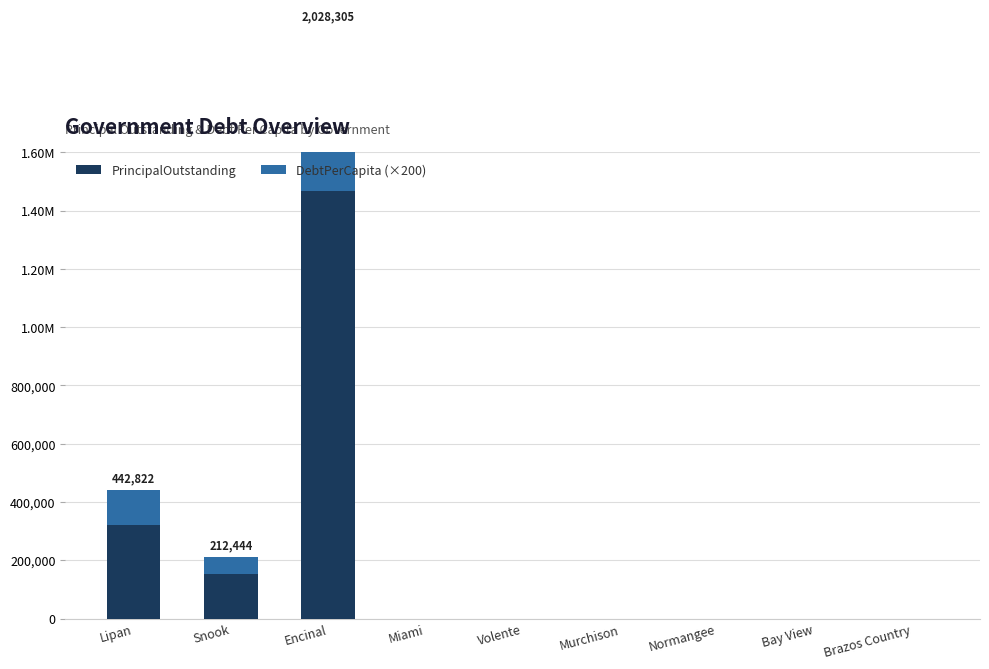

At which label is DebtPerCapita (×200) closest to 280152?

Lipan